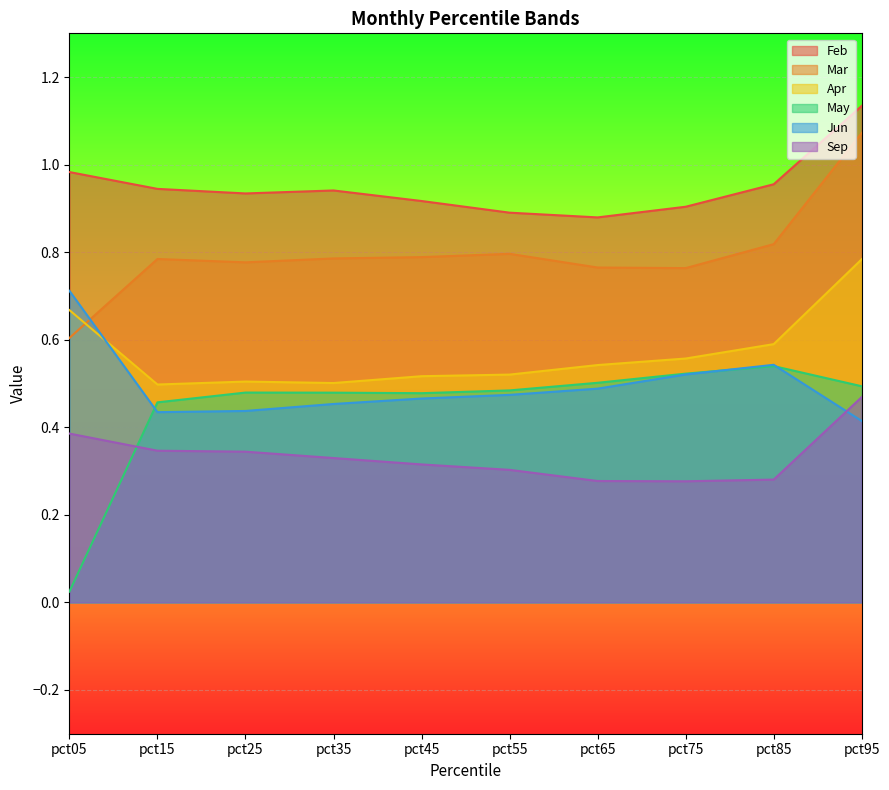

Reading left to right, what are all the values shown in this chart?

Feb: 1.0	0.9	0.9	0.9	0.9	0.9	0.9	0.9	1.0	1.1
Mar: 0.6	0.8	0.8	0.8	0.8	0.8	0.8	0.8	0.8	1.1
Apr: 0.7	0.5	0.5	0.5	0.5	0.5	0.5	0.6	0.6	0.8
May: 0.0	0.5	0.5	0.5	0.5	0.5	0.5	0.5	0.5	0.5
Jun: 0.7	0.4	0.4	0.5	0.5	0.5	0.5	0.5	0.5	0.4
Sep: 0.4	0.3	0.3	0.3	0.3	0.3	0.3	0.3	0.3	0.5